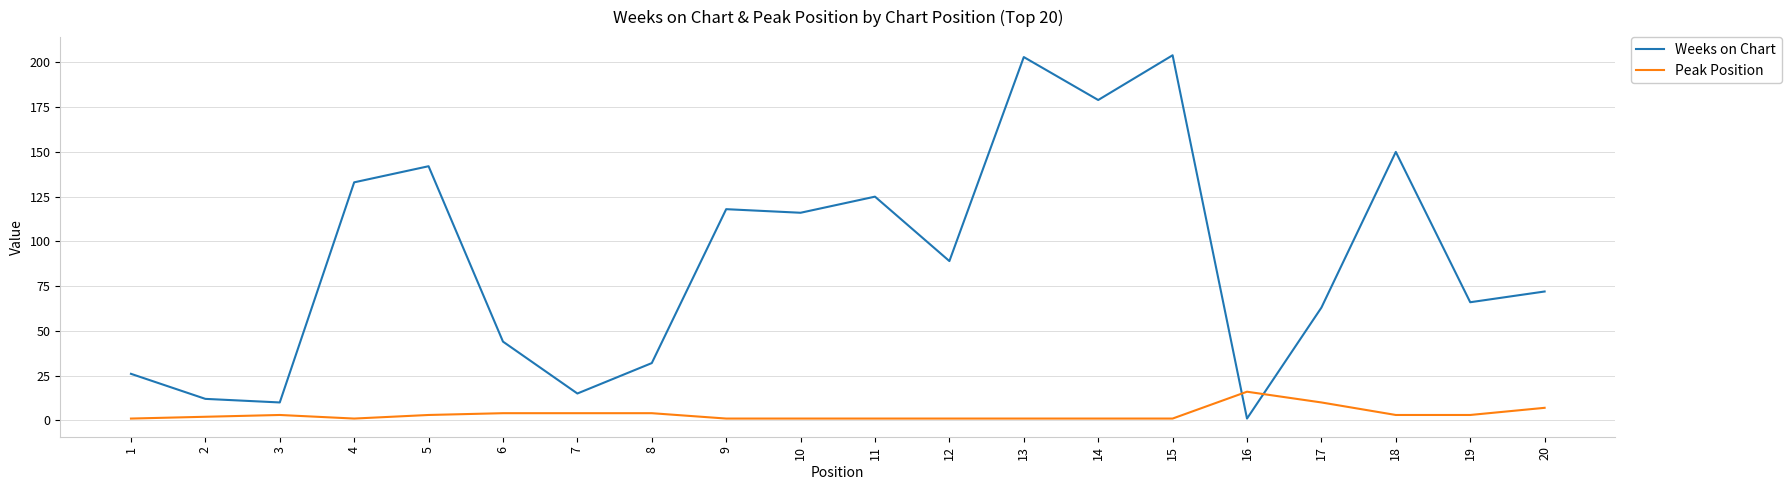

Which series has the widest spread of values?

Weeks on Chart